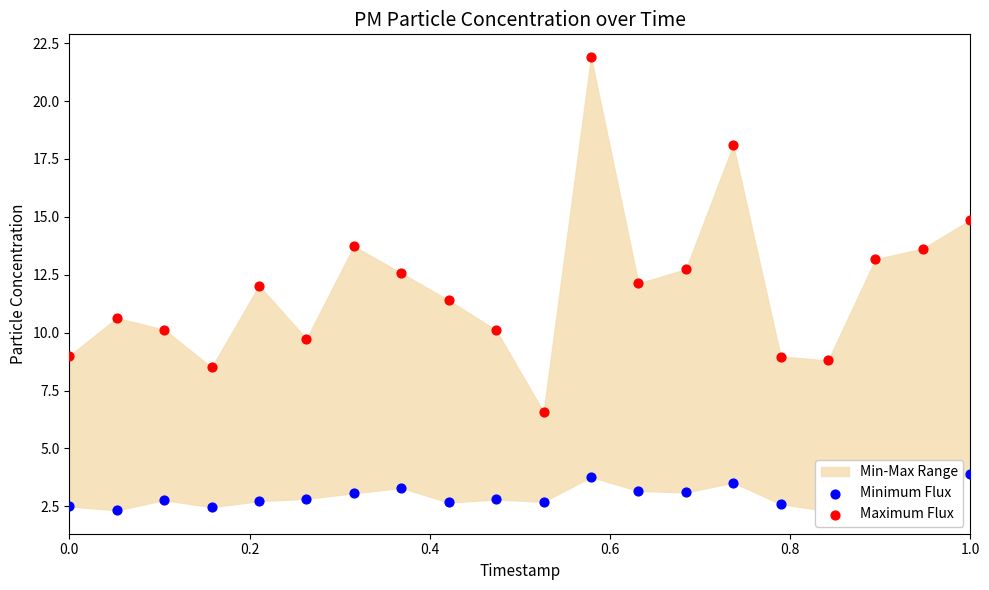

Which series has the largest total across all categories?

Maximum Flux